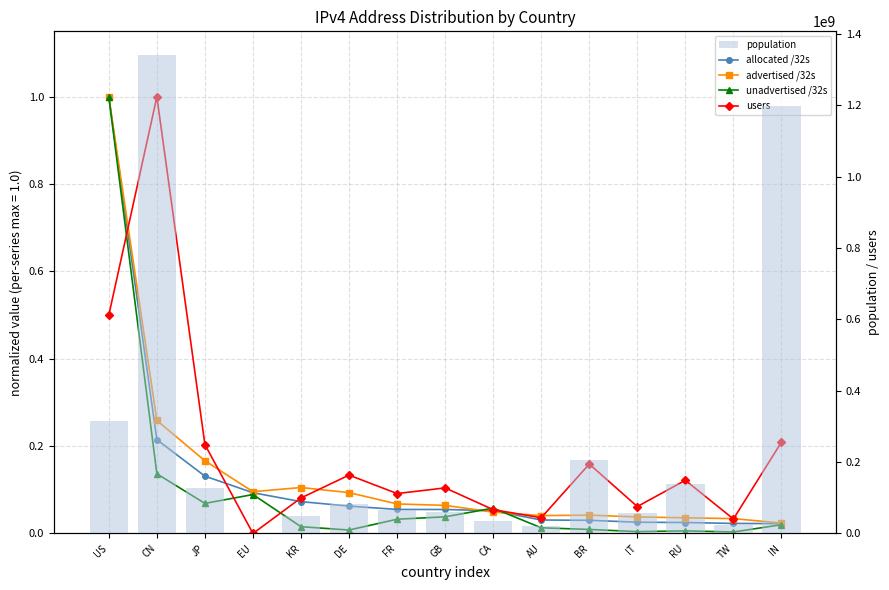

Is it true that users equals 0.1 at BR?

False